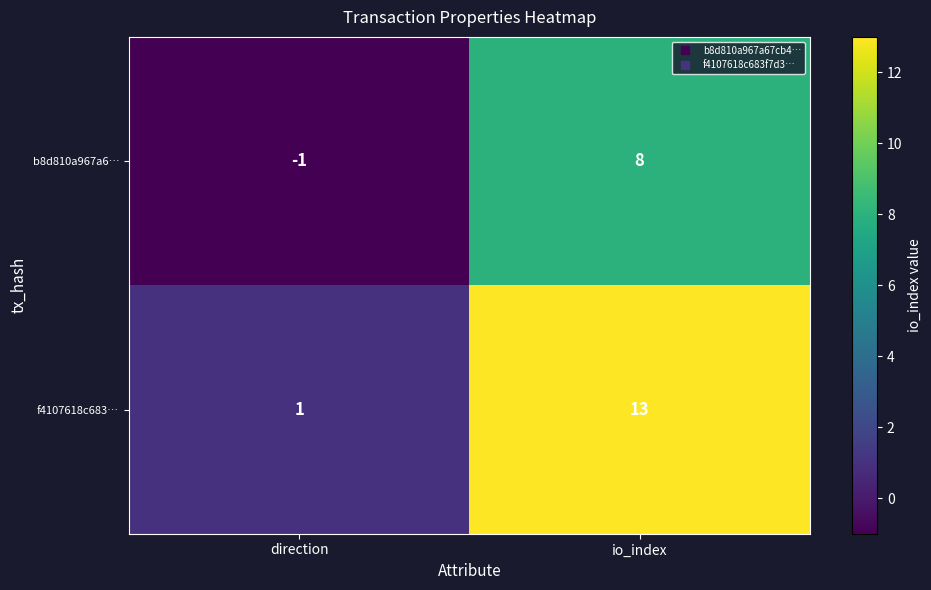

What is the difference between the maximum and minimum values in the f4107618c683… series?

12